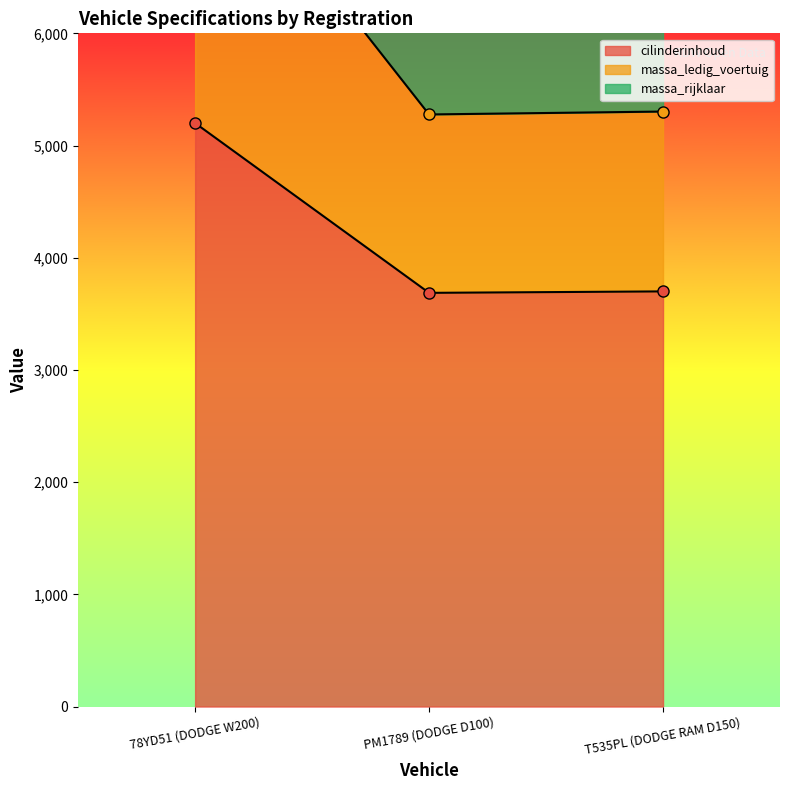

At how many categories does at least one series exceed 7415?

1